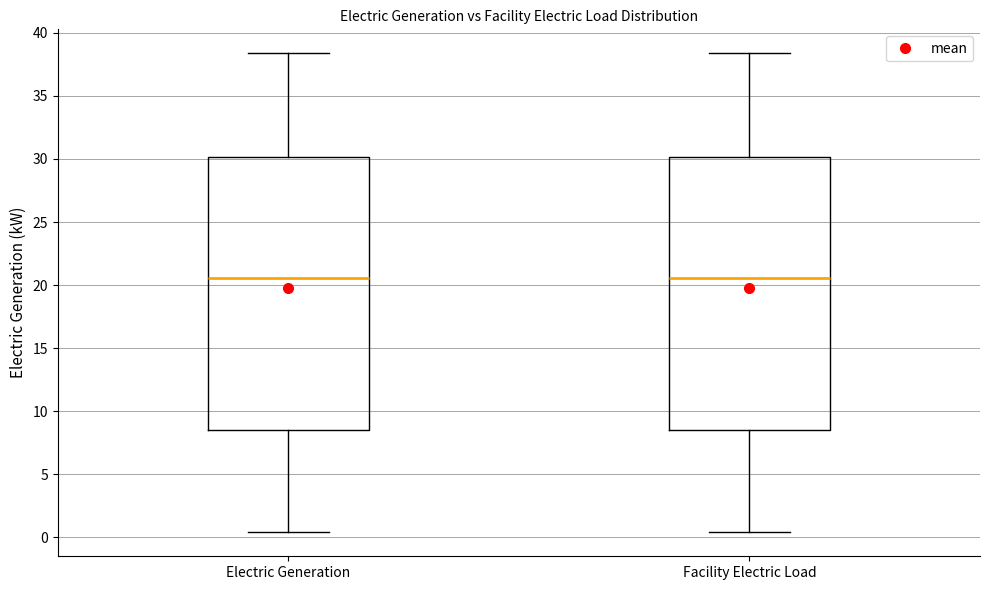

Reading left to right, read every box against the y-axis: the position of its median line, the range the box covers, and the ends of its whiskers. The values are not printed on the chart, so give them approximately, as read against the axis.

Electric Generation: median 20.5, box 8.5 to 30.0, whiskers 0.5 to 38.5
Facility Electric Load: median 20.5, box 8.5 to 30.0, whiskers 0.5 to 38.5